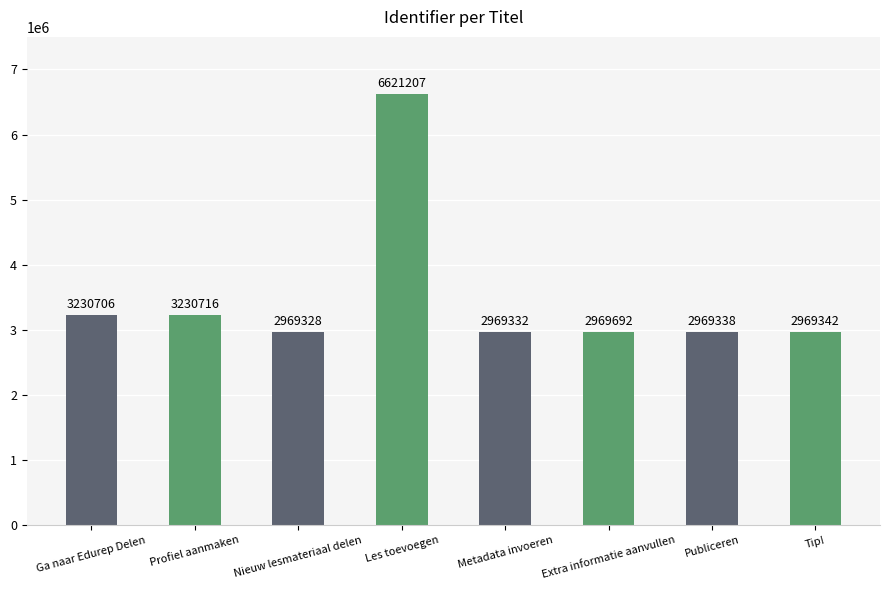

Is it true that the value at Extra informatie aanvullen is 2969692?

True